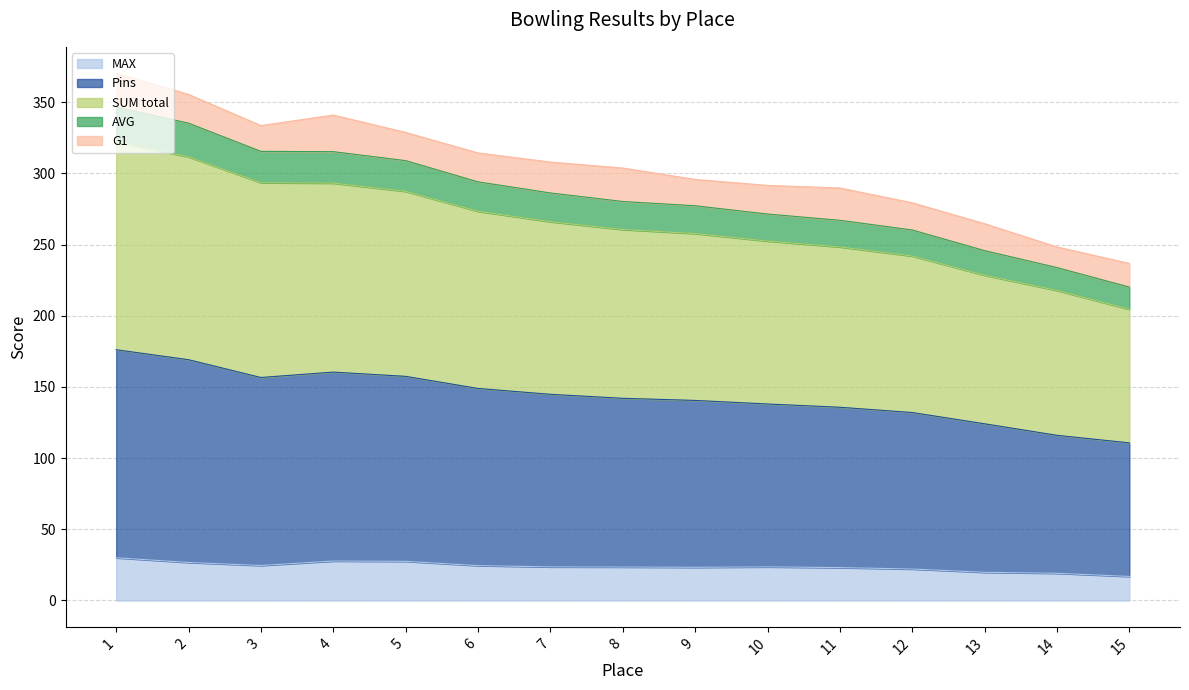

At which category does MAX reach its first local valley?

3